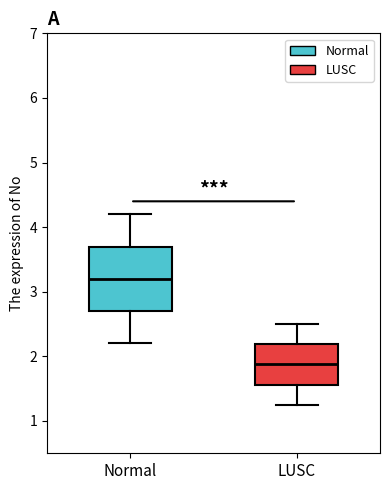

Reading left to right, read every box against the y-axis: the position of its median line, the range the box covers, and the ends of its whiskers. The values are not printed on the chart, so give them approximately, as read against the axis.

Normal: median 3.2, box 2.7 to 3.7, whiskers 2.2 to 4.2
LUSC: median 1.9, box 1.6 to 2.2, whiskers 1.3 to 2.5